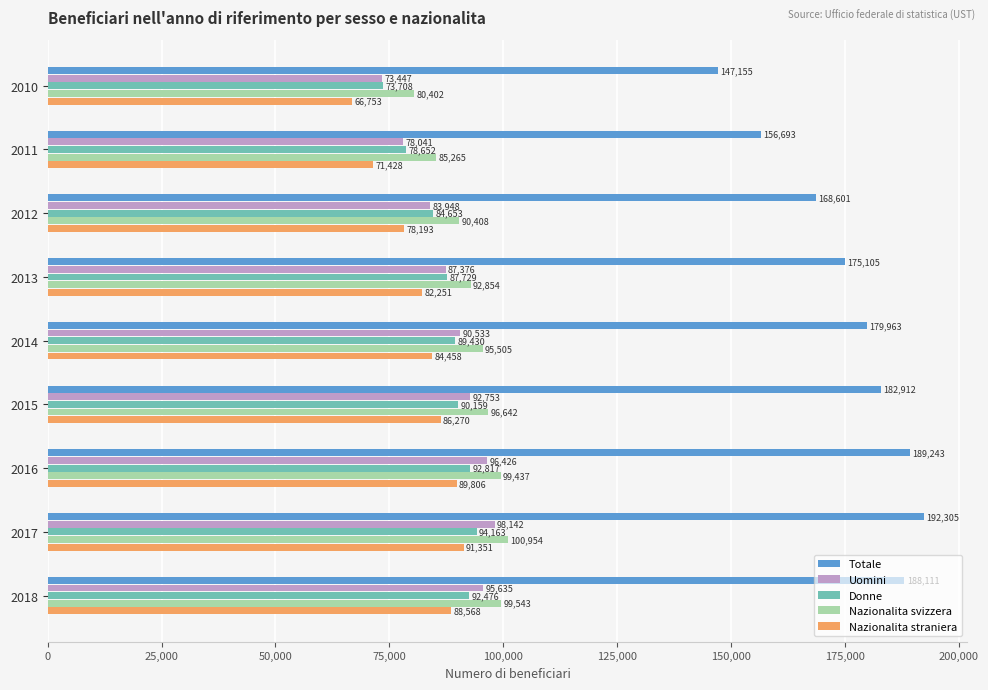

What is the sum of all Totale values?

1580088